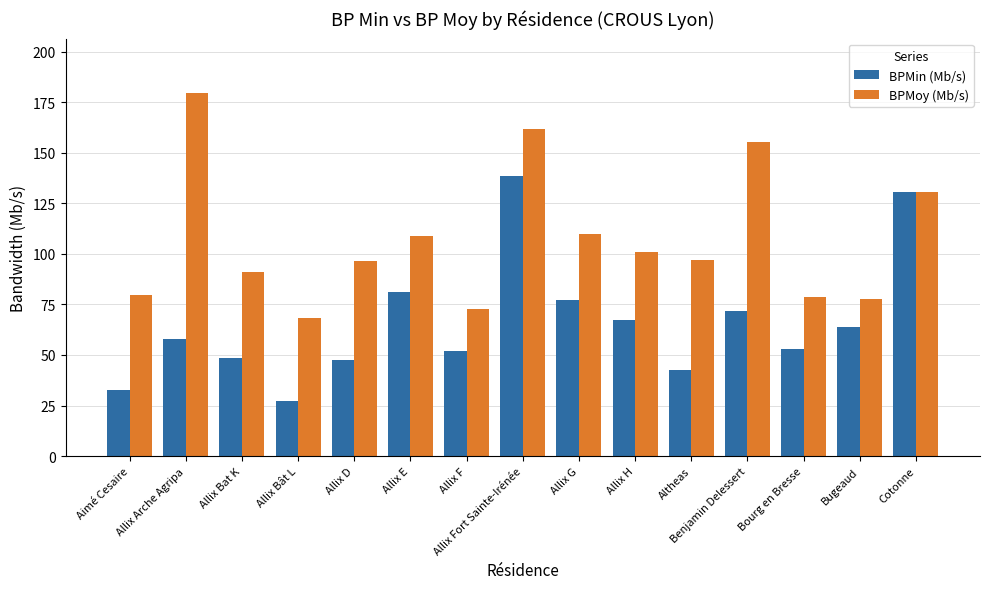

At which label does BPMoy (Mb/s) first exceed 96?

Allix Arche Agripa